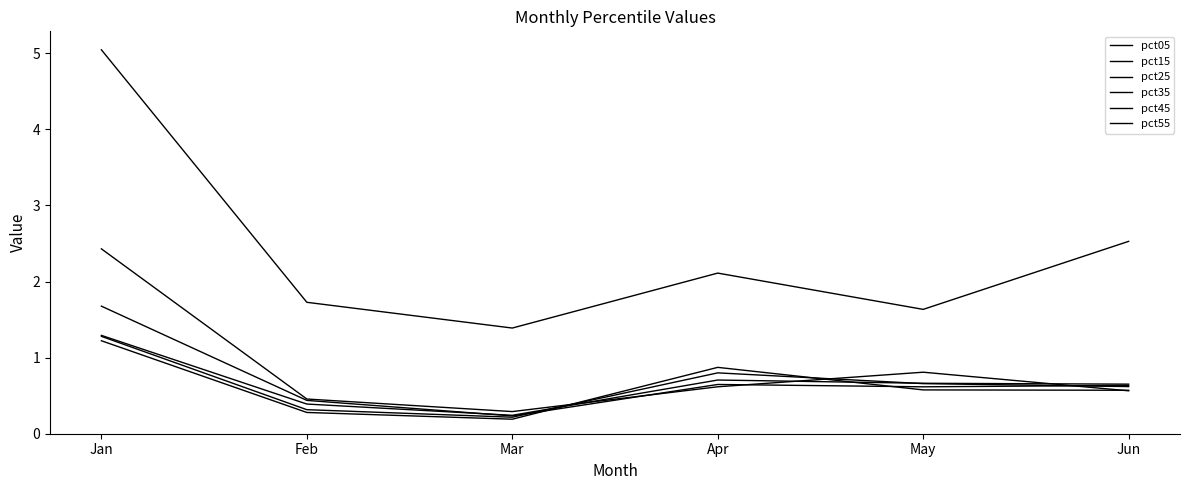

How many lines are shown in the chart?

6